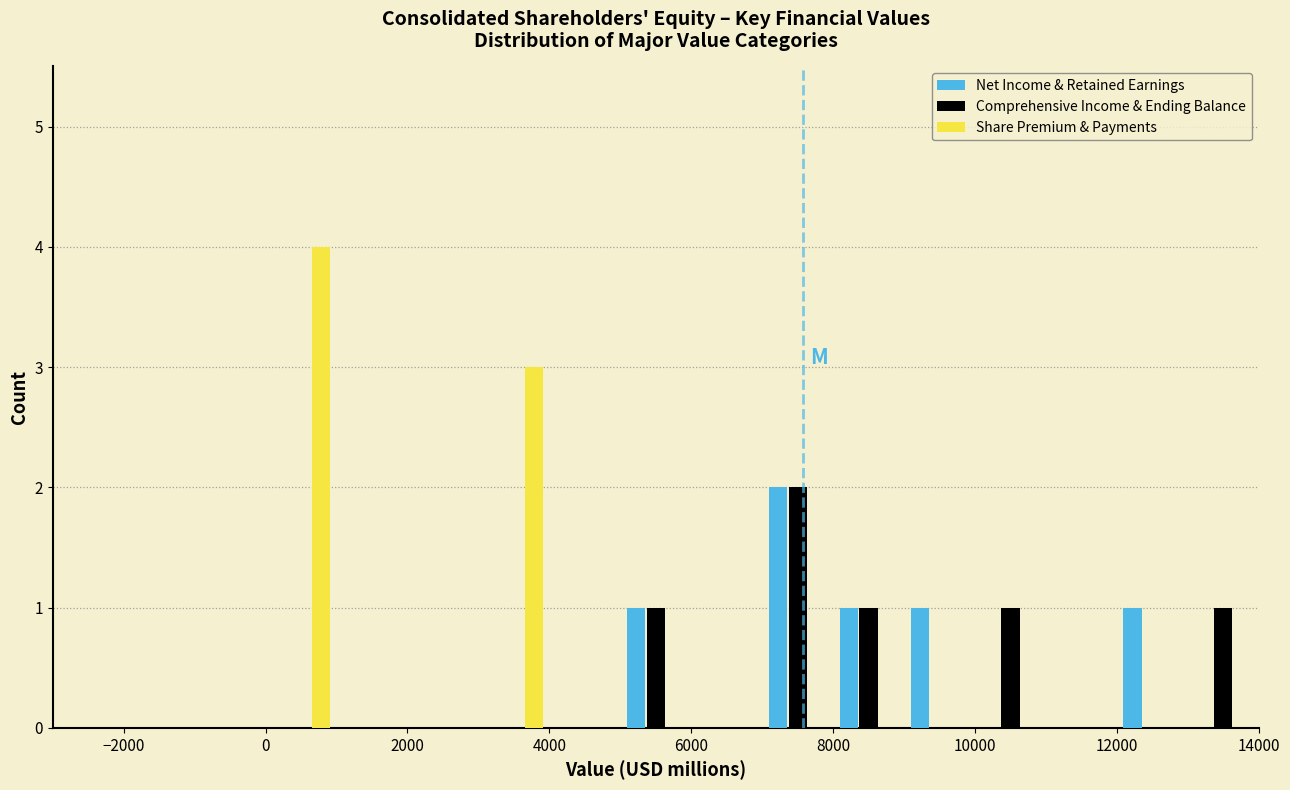

In the Share Premium & Payments series, which range on the x-axis has the tallest bar?

0 to 1000